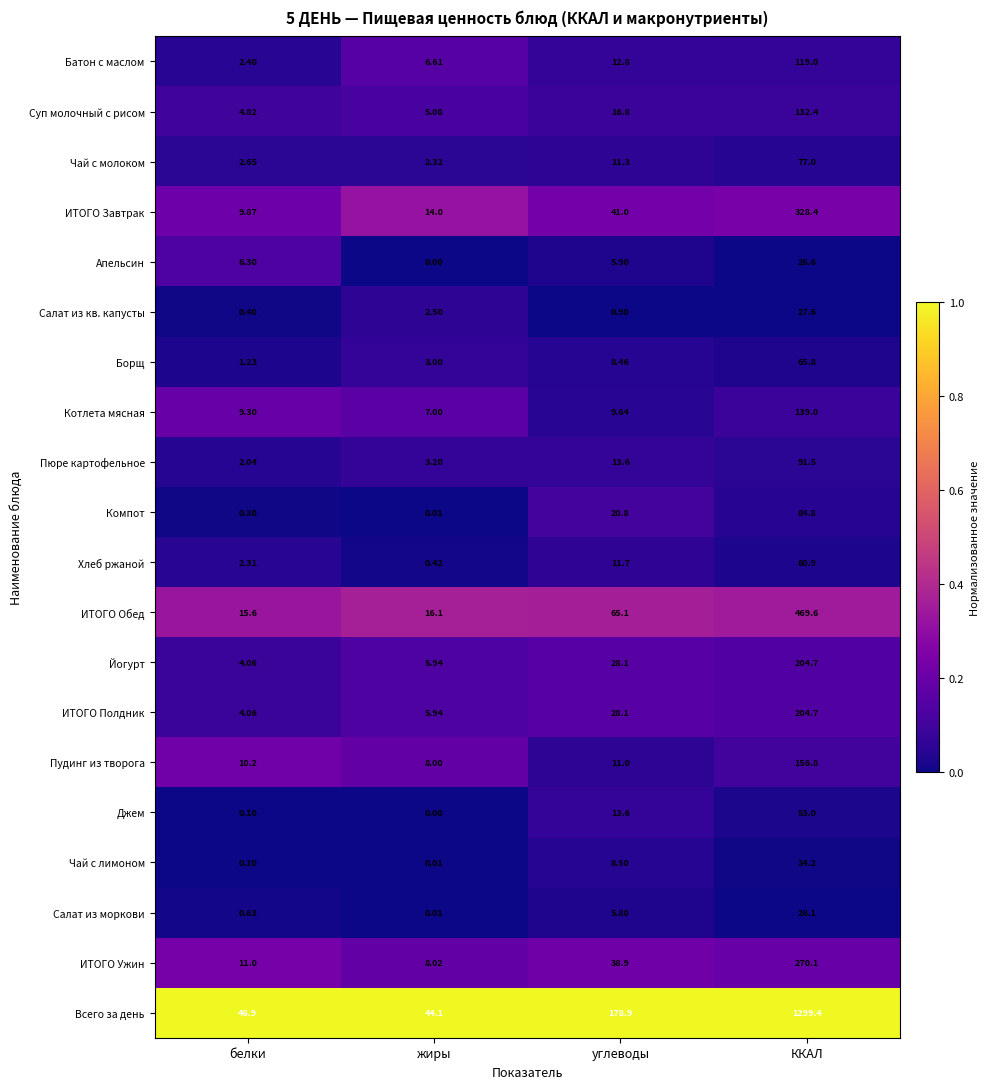

Between белки and ККАЛ, which series saw the biggest shift?

Всего за день